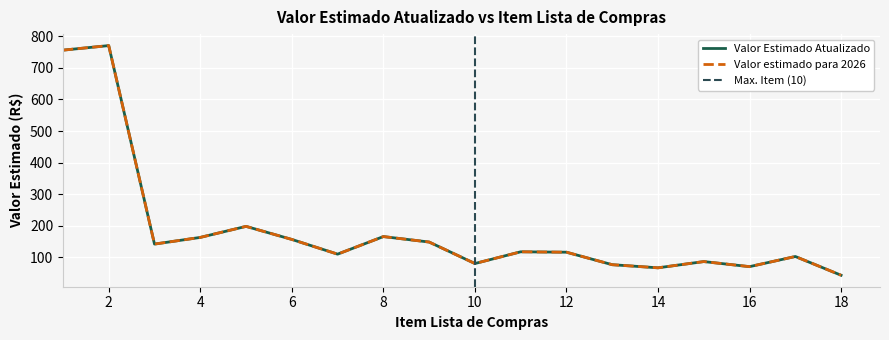

At which category does Valor Estimado Atualizado reach its first local valley?

3